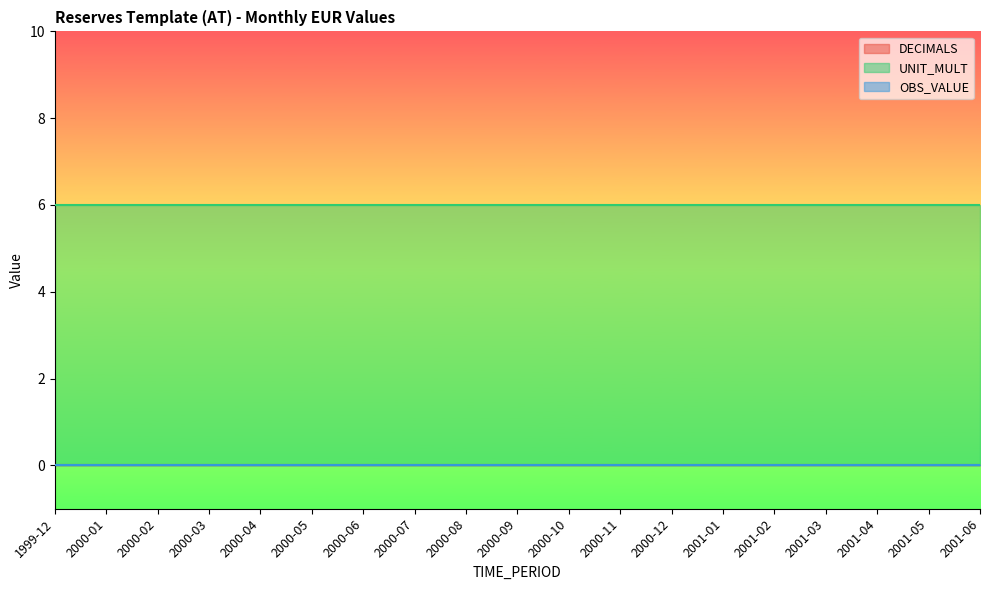

True or false: DECIMALS and OBS_VALUE intersect in this chart.

False